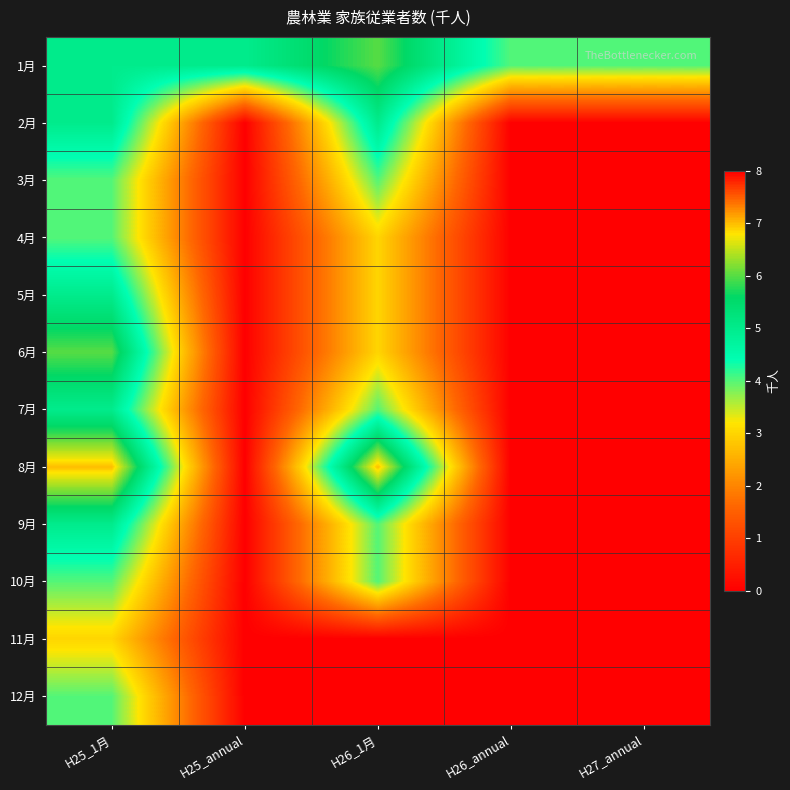

What is the greatest value displayed?

7